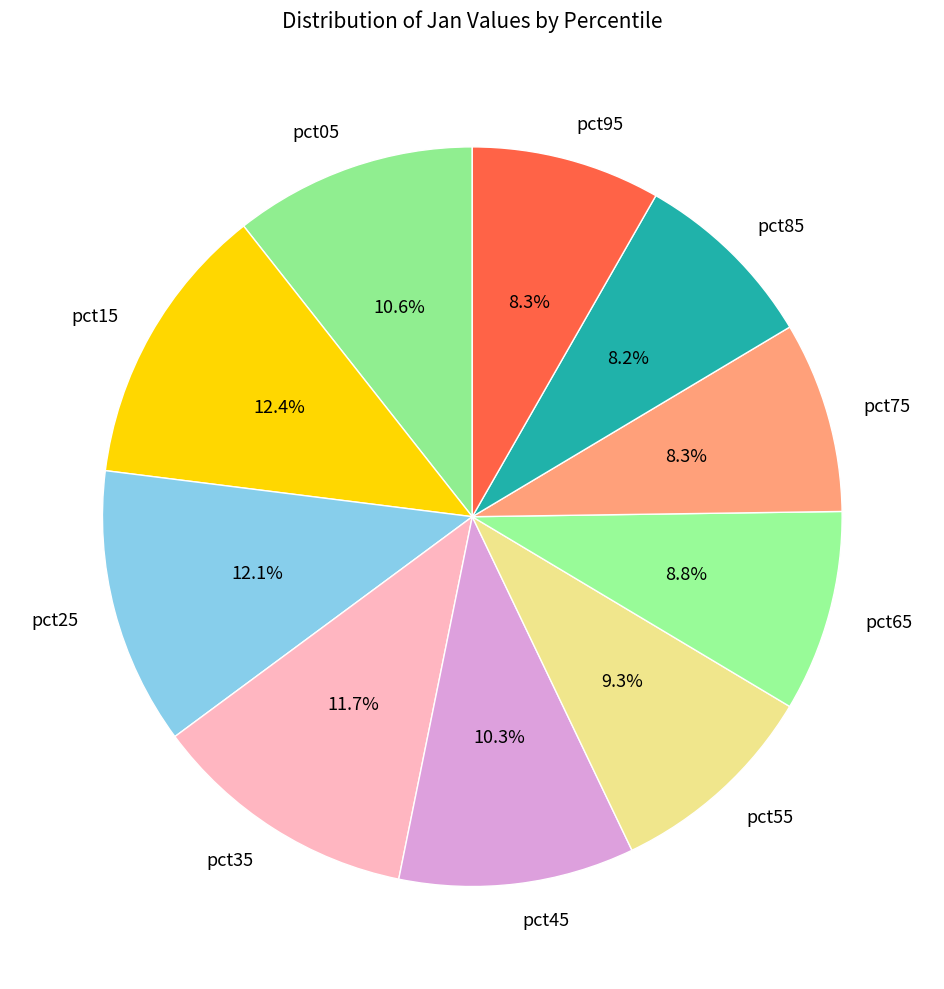

What portion of the pie excludes pct65?

91.2%